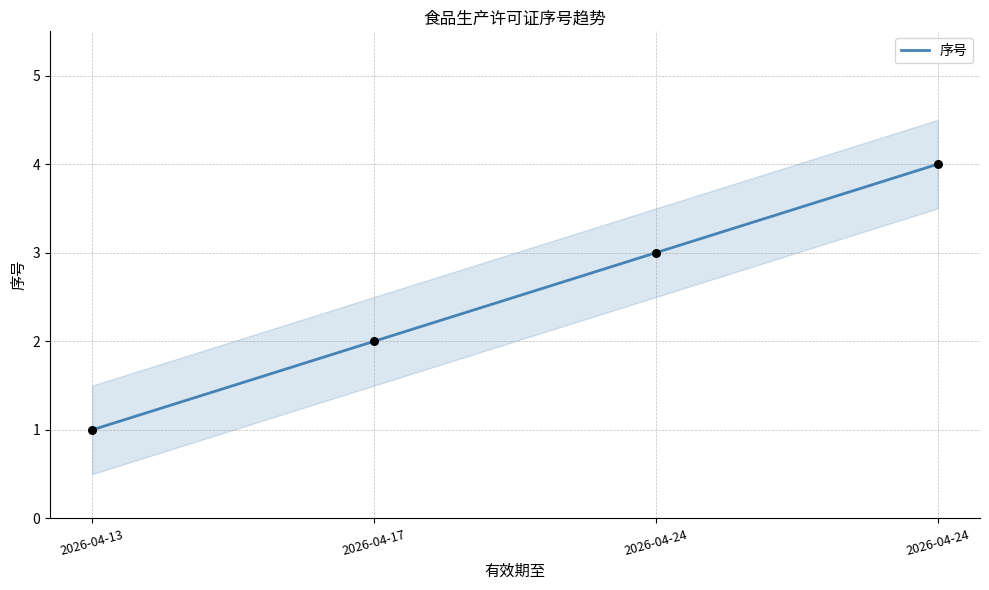

What is the change in value from 2026-04-17 to 2026-04-24?

+1